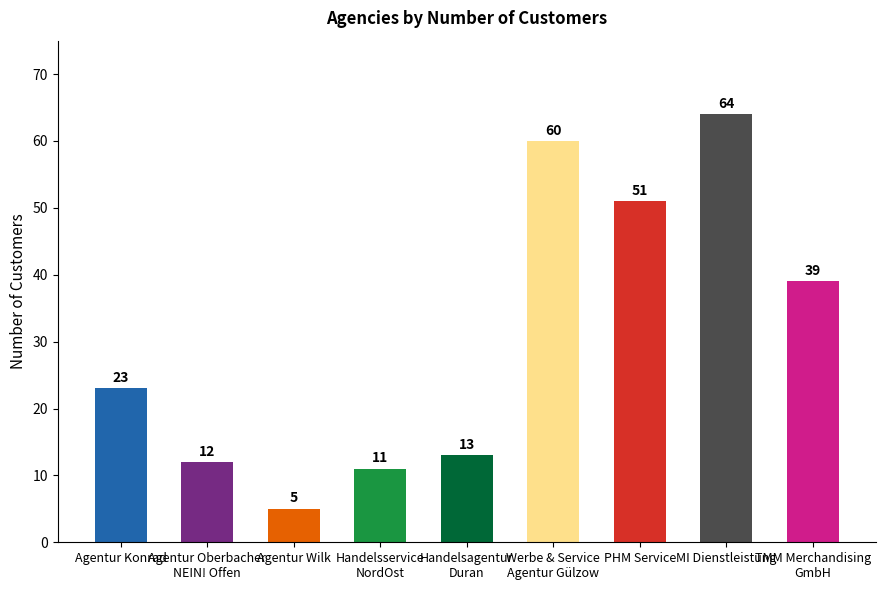

What is the difference between the values at Agentur Oberbacher
NEIN! Offen and TMM Merchandising
GmbH?

27